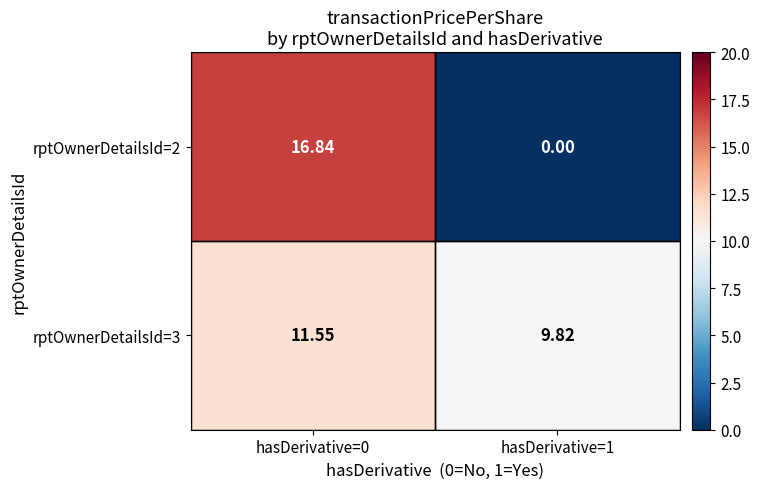

Which series changed the most between hasDerivative=0 and hasDerivative=1?

rptOwnerDetailsId=2